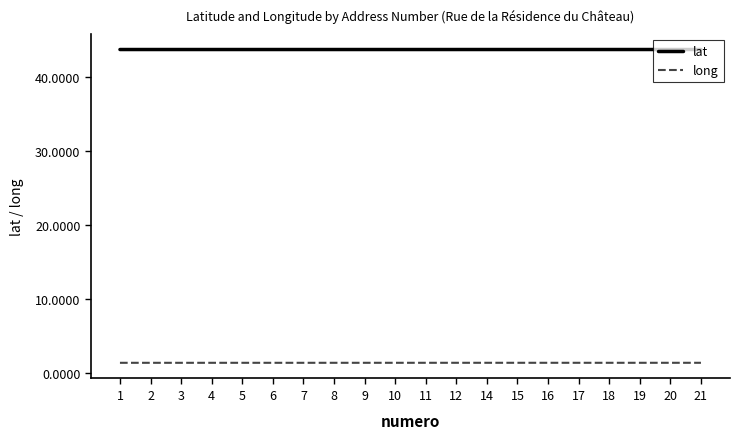

What is the difference between the highest and lowest values at 2?

42.3